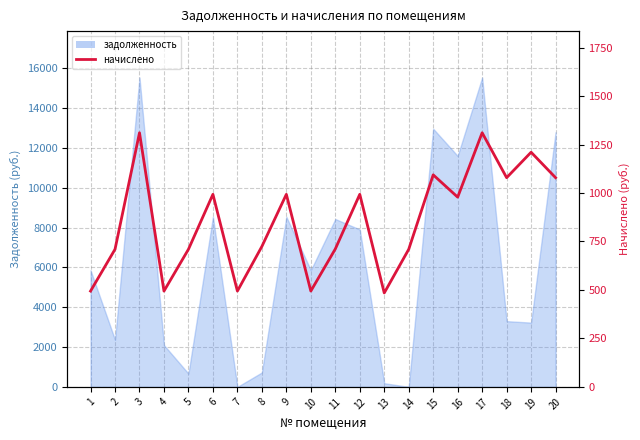

Between 2 and 3, which is larger?

3